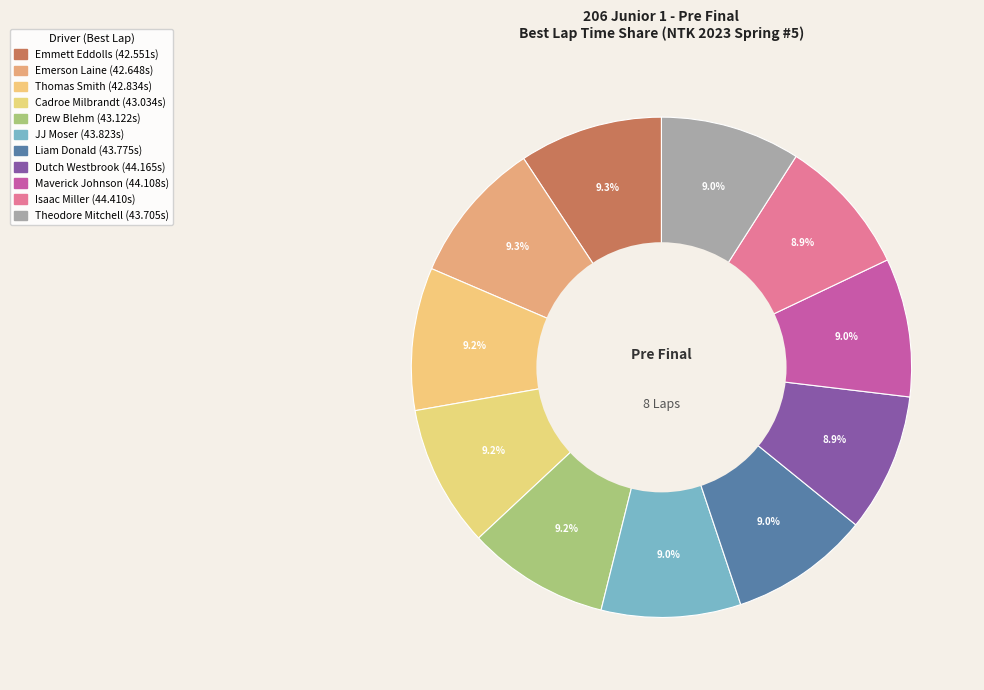

How many segments does this pie chart have?

11